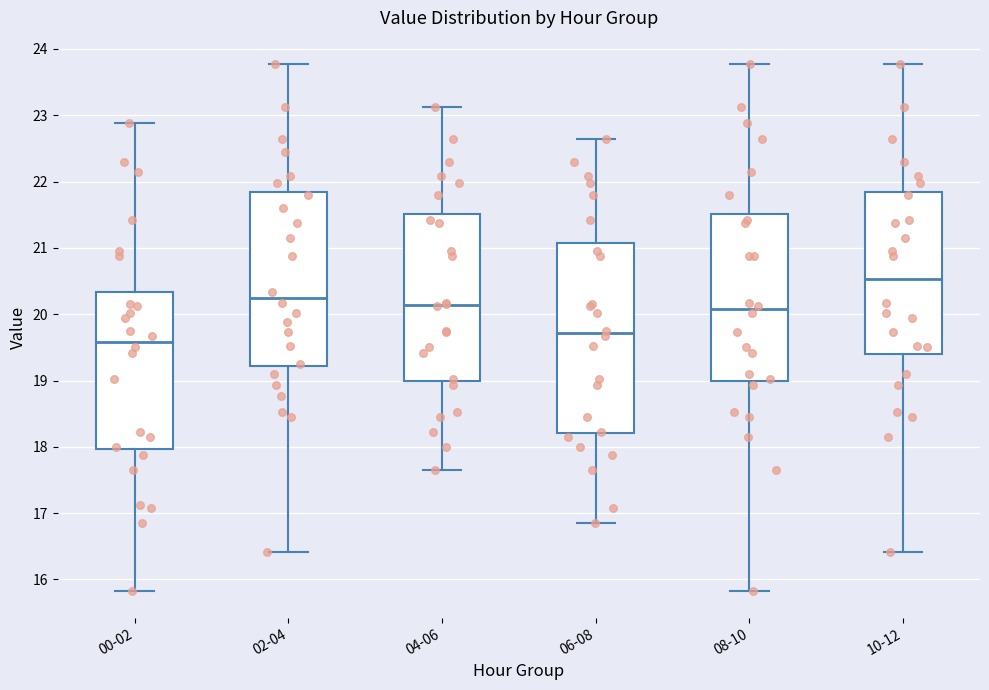

Comparing the boxes themselves (not the whiskers), which one is the tallest?

06-08